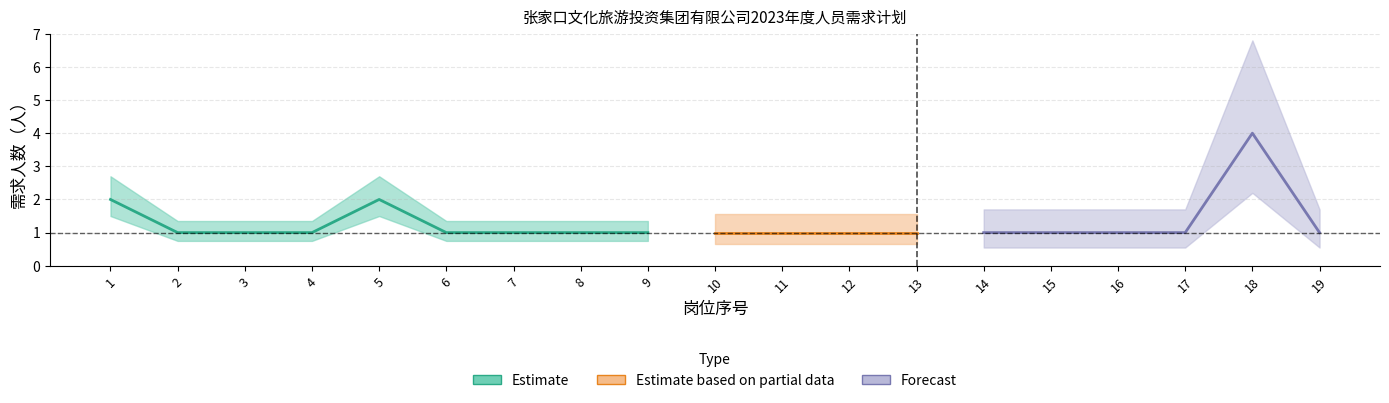

What is the ratio of the value at 8 to the value at 16?

1.0